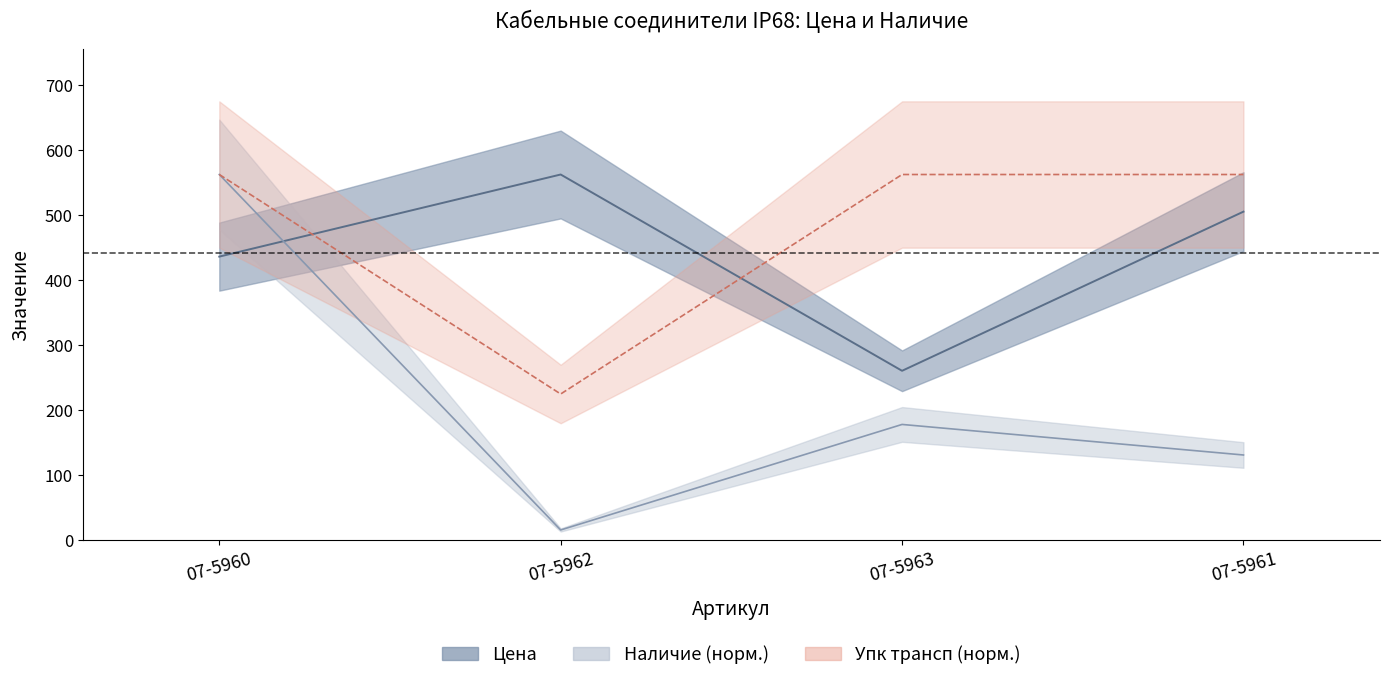

Where does the Наличие series first go above 178?

07-5960